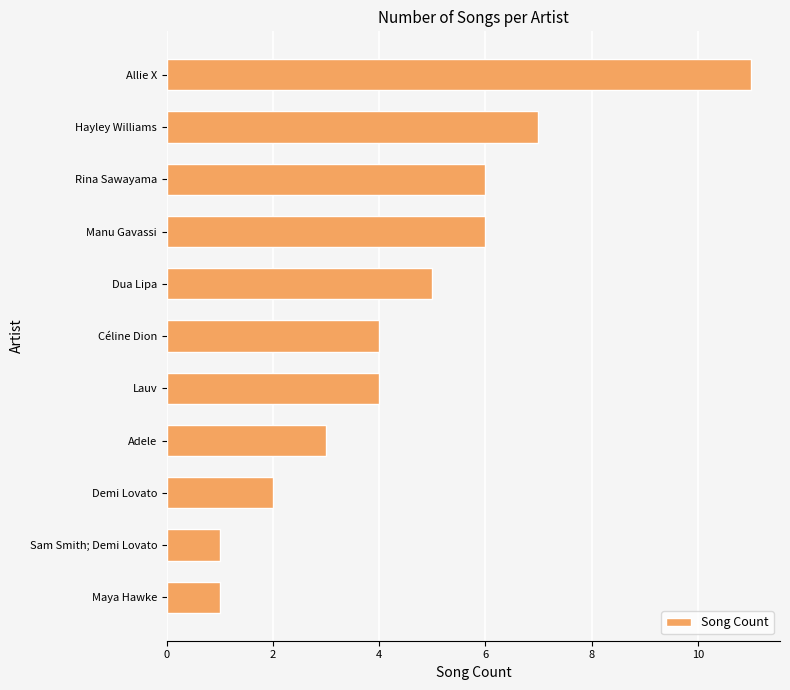

How many bars are there in total?

11